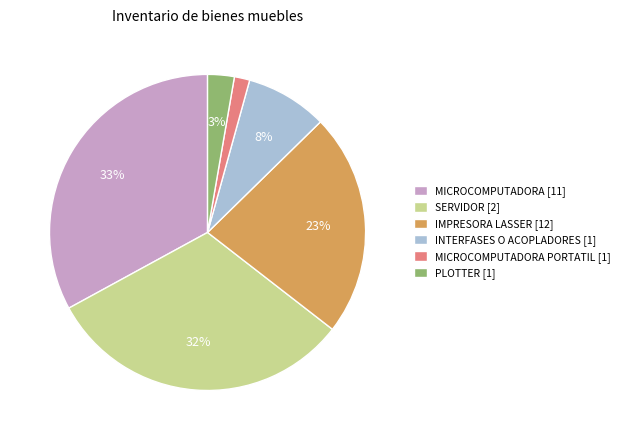

Does any single category account for the majority?

No